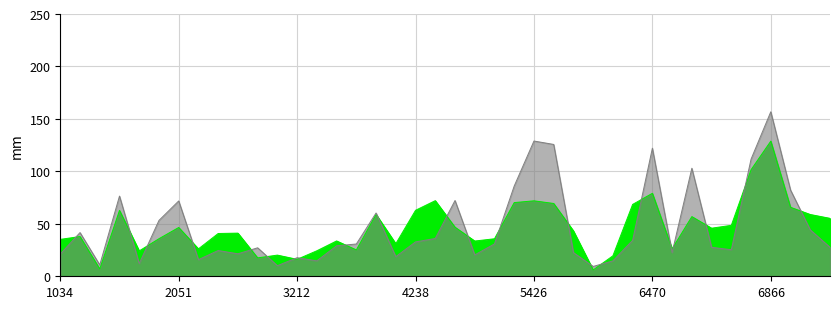

Count the number of categories in the chart.

40